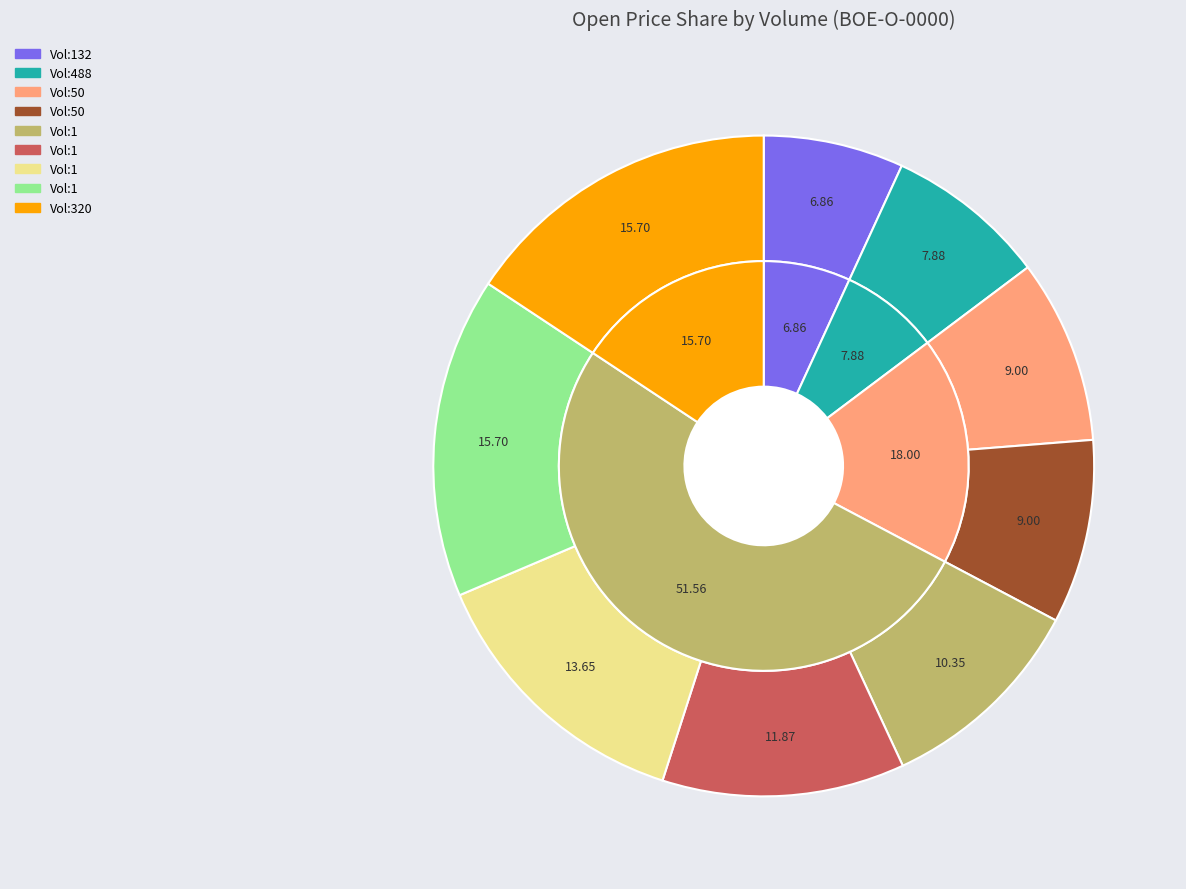

Does any single category account for the majority?

No